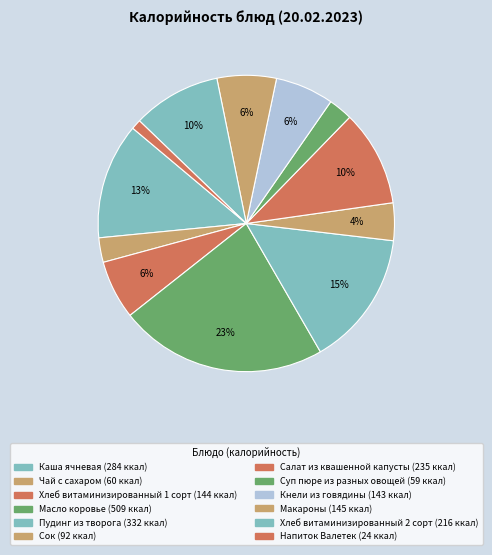

Which category has the biggest portion of the pie?

Масло коровье